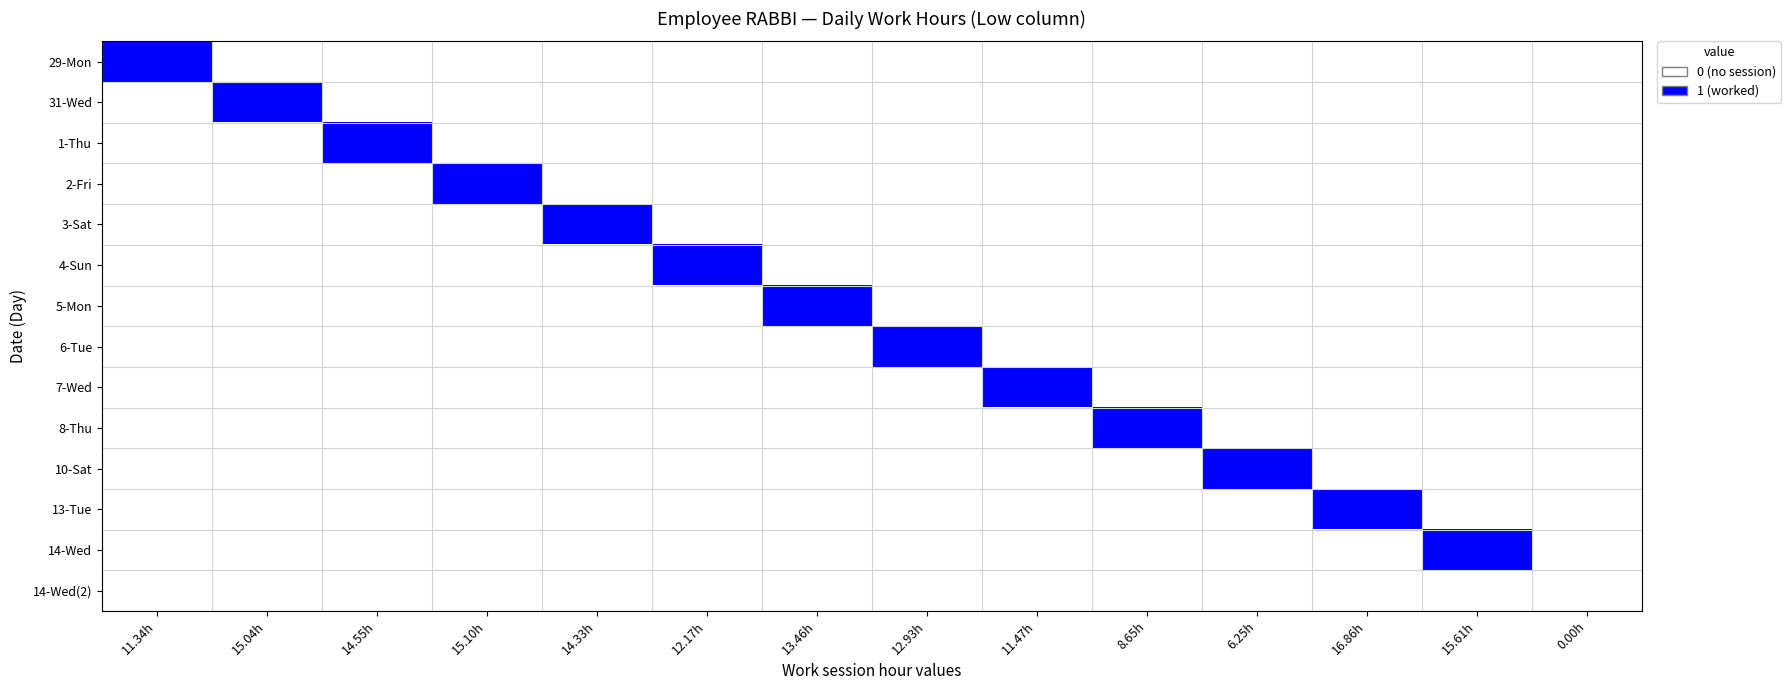

At 14.33h, list the series in order from smallest to largest.

29-Mon, 31-Wed, 1-Thu, 2-Fri, 4-Sun, 5-Mon, 6-Tue, 7-Wed, 8-Thu, 10-Sat, 13-Tue, 14-Wed, 14-Wed(2), 3-Sat